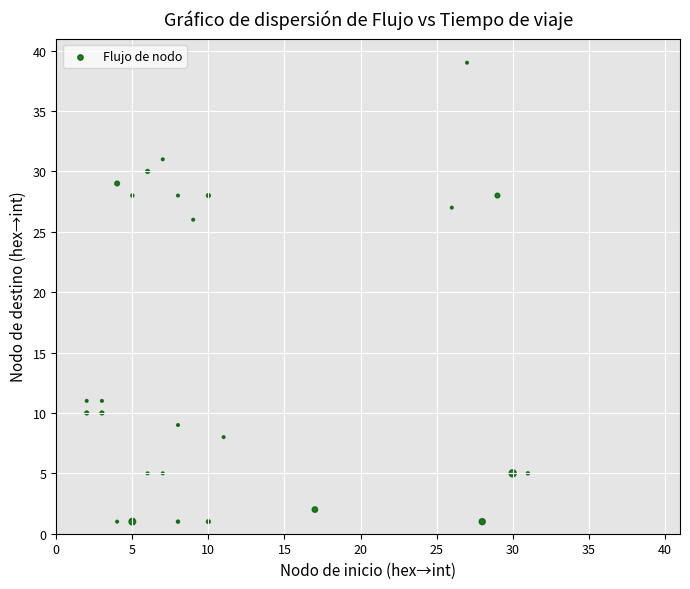

What Y value in the scatter plot is closest to 20?

26